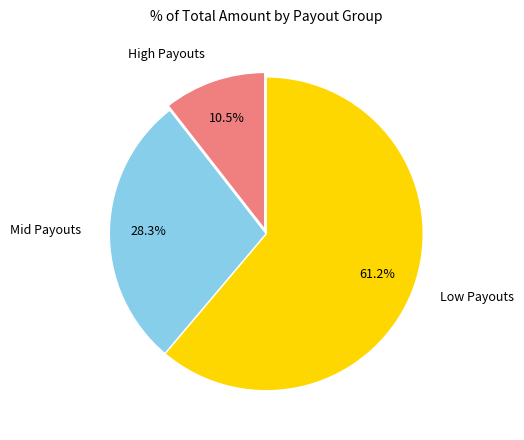

Approximately how many times larger is the value at High Payouts compared to Mid Payouts?

0.4